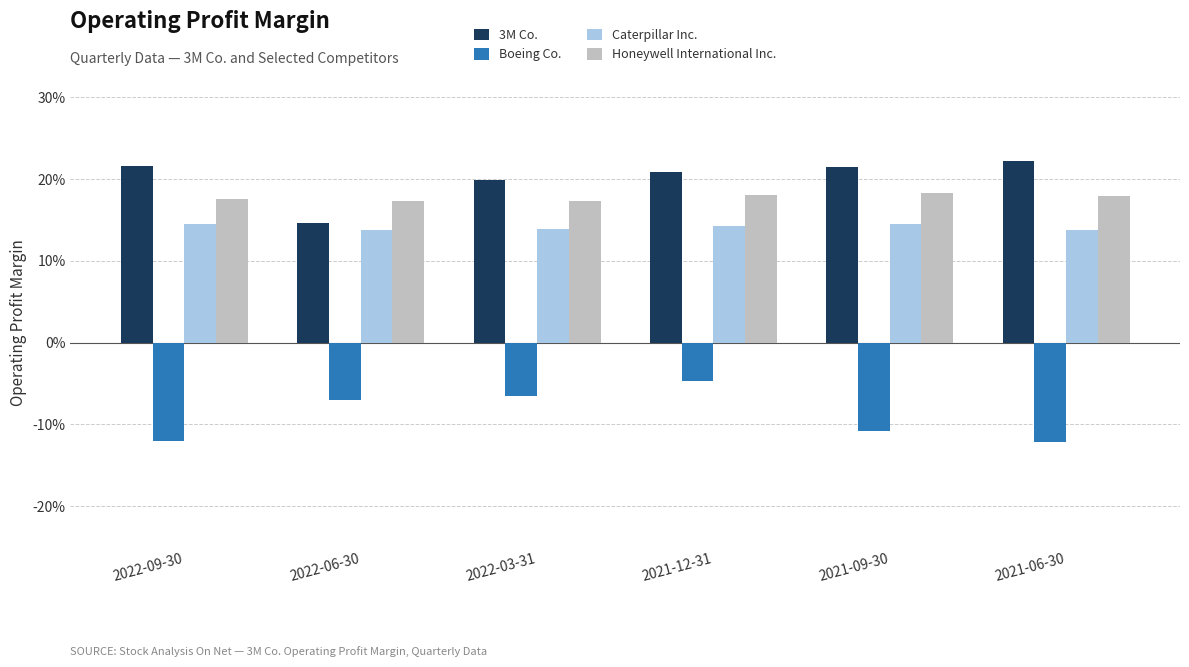

List the series in order of their peak value, lowest first.

Boeing Co., Caterpillar Inc., Honeywell International Inc., 3M Co.